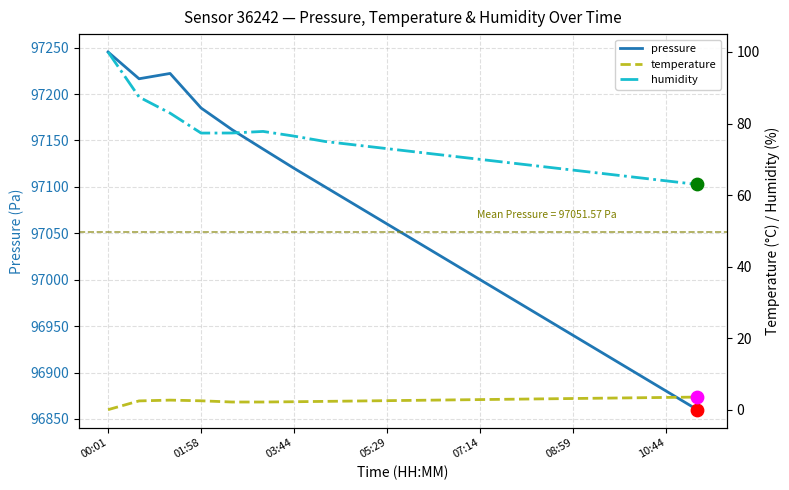

Which series contains the lowest Y value?

temperature